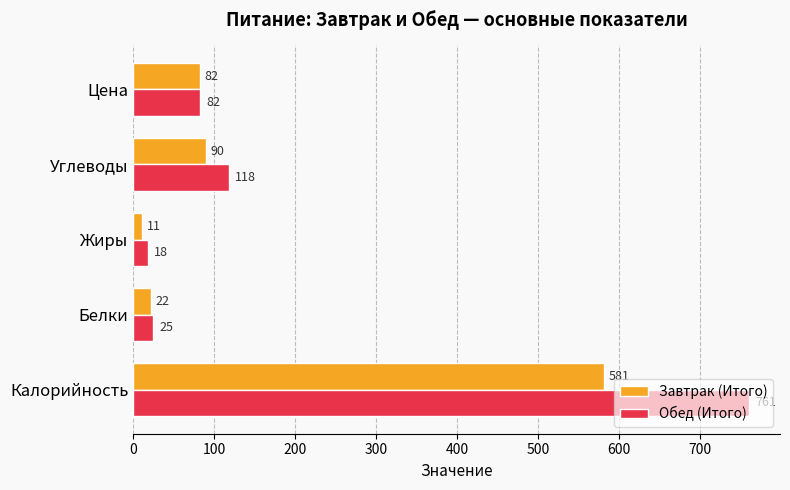

The value of Обед (Итого) at Цена is 82.2. True or false?

True